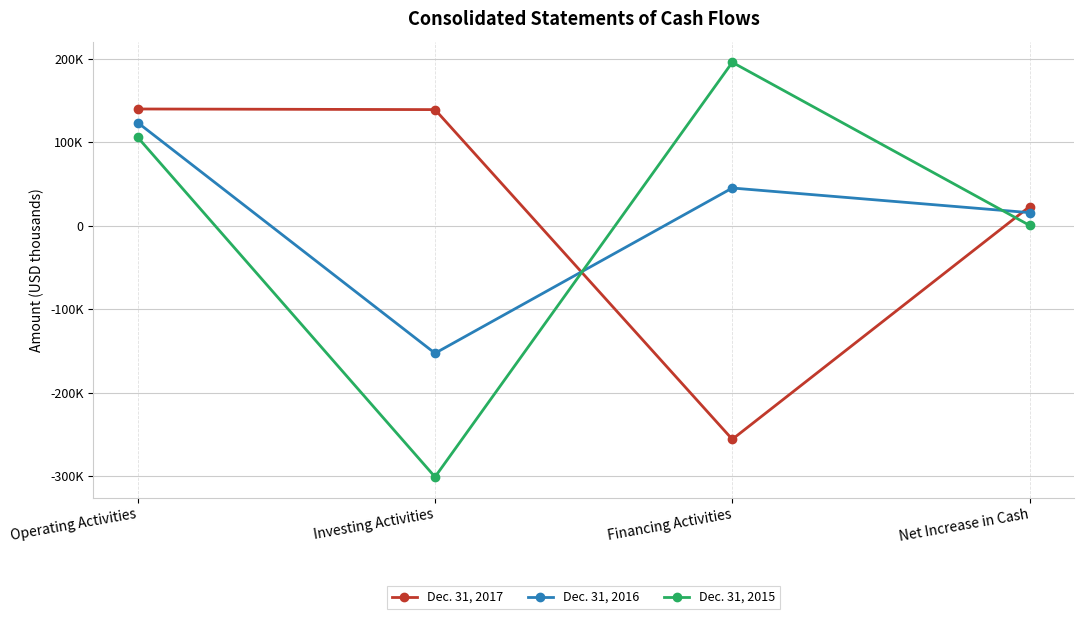

List the series in order of their overall mean, highest first.

Dec. 31, 2017, Dec. 31, 2016, Dec. 31, 2015